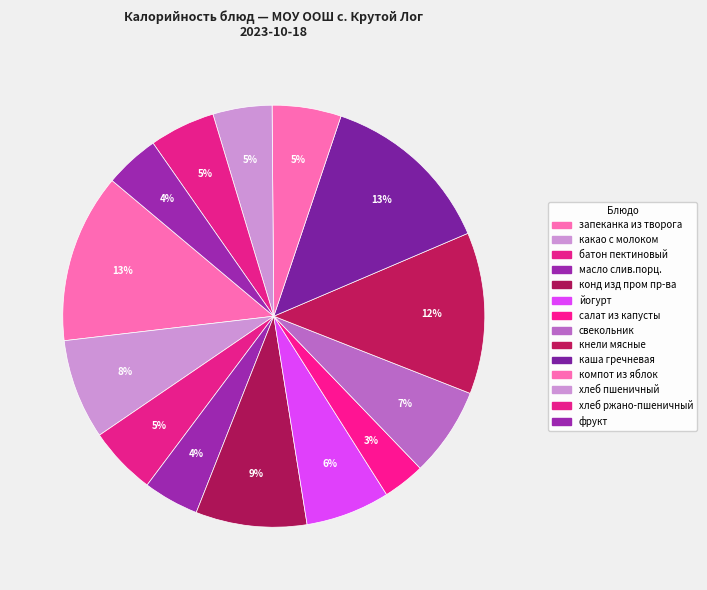

Count the number of slices in the pie.

14